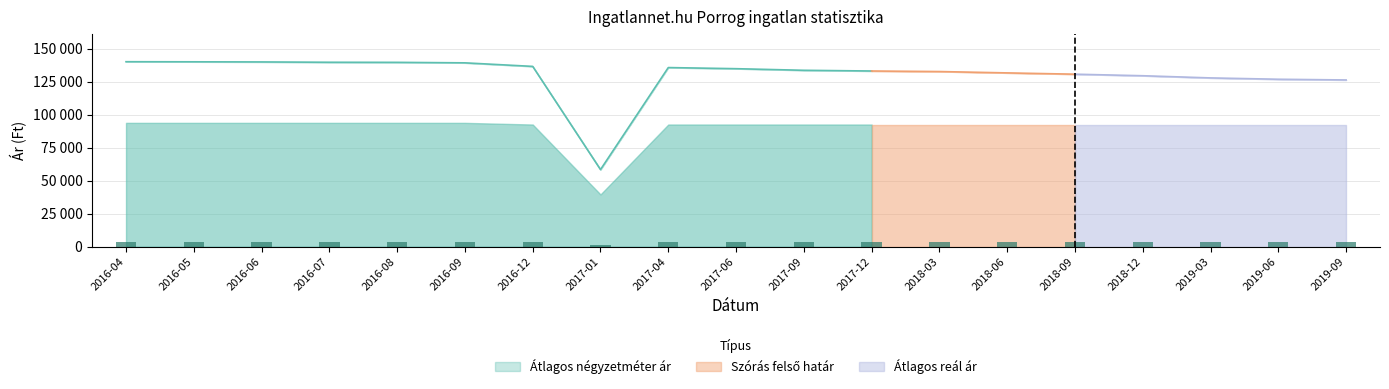

What position from the right is 2018-09?

5